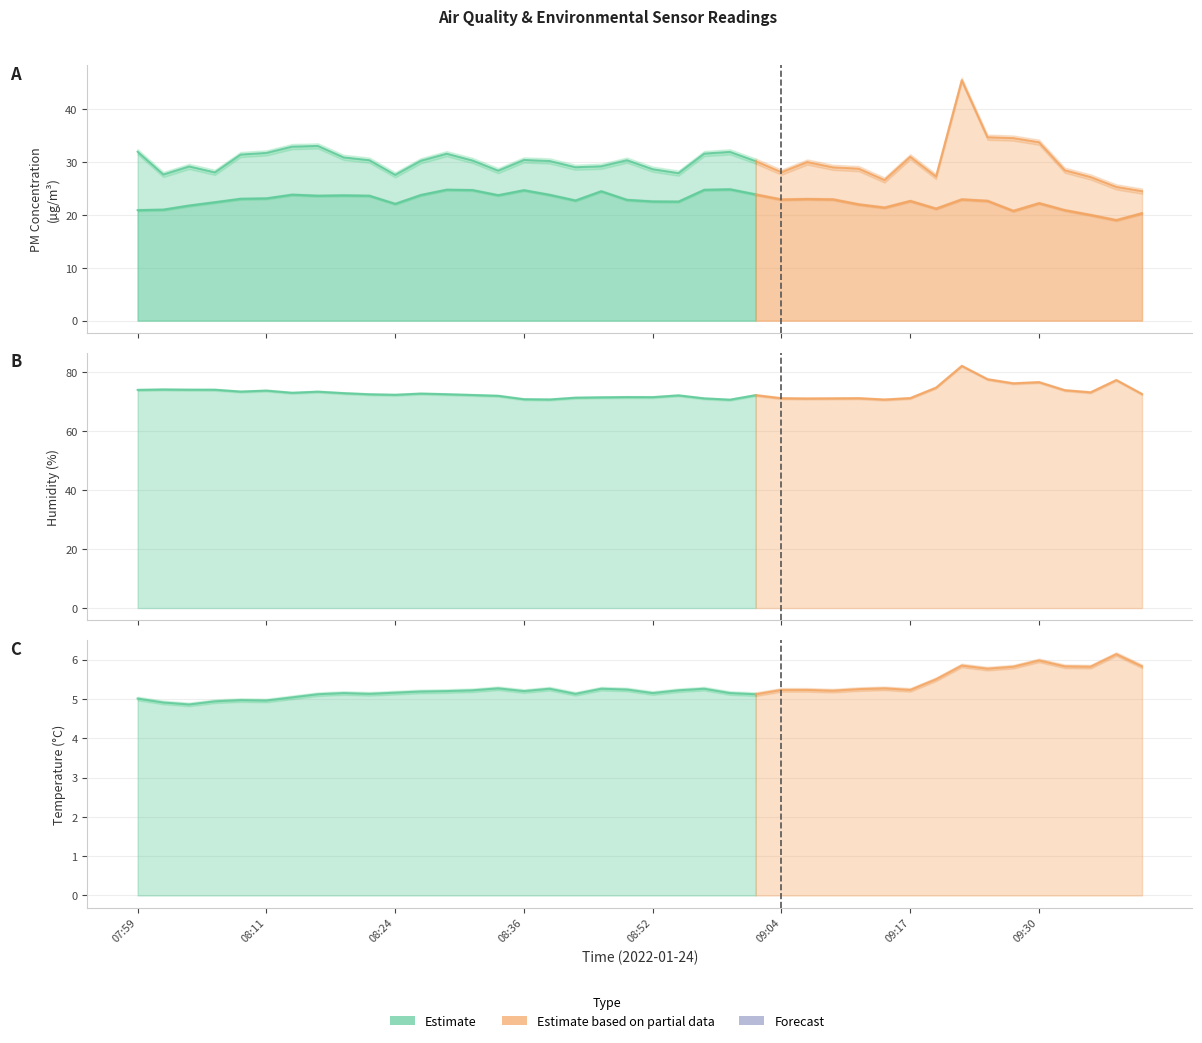

What is the sum of all BME280_humidity values?

2922.6